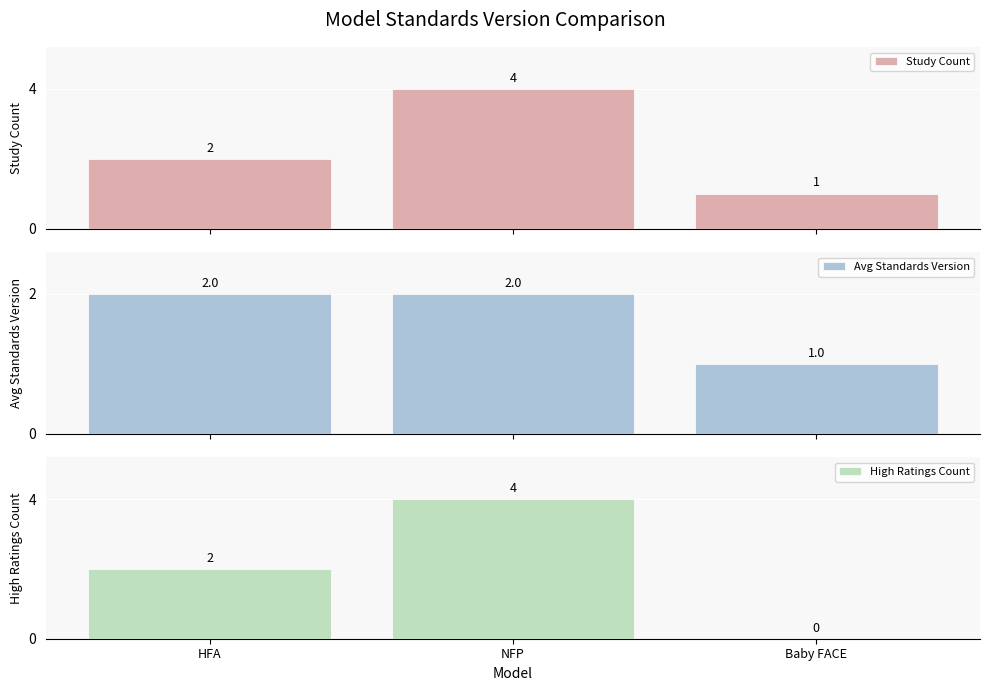

What is the sum of the High Ratings Count values at Baby FACE and HFA?

2